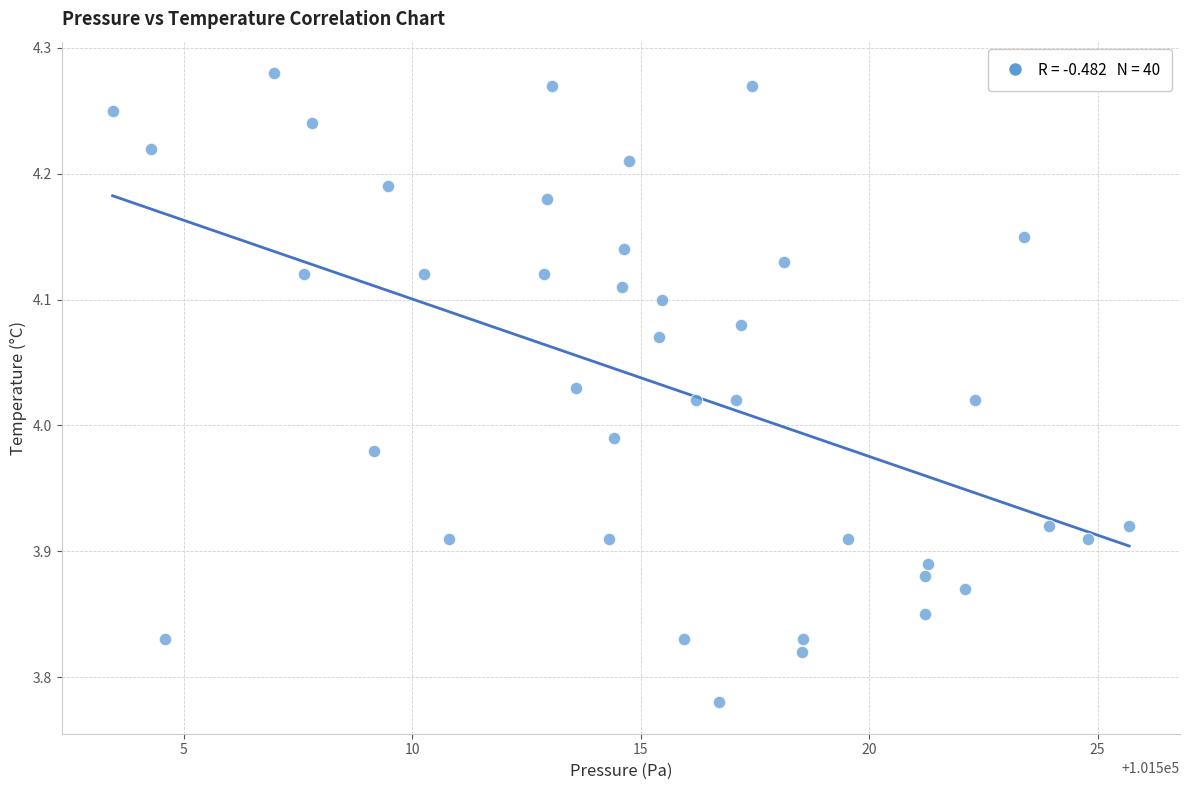

What is the range of Y values (max minus min)?

0.5